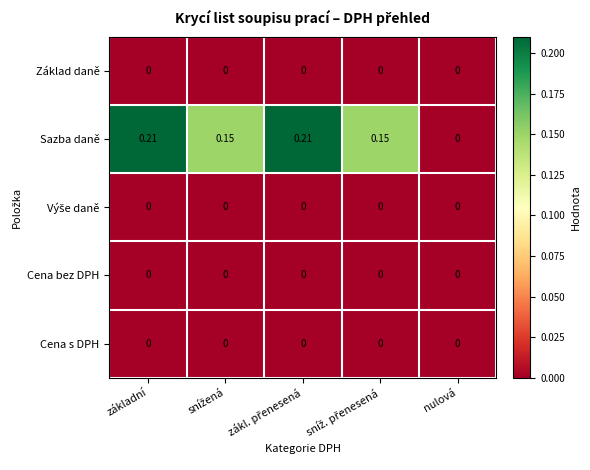

How many distinct data groups are displayed?

5